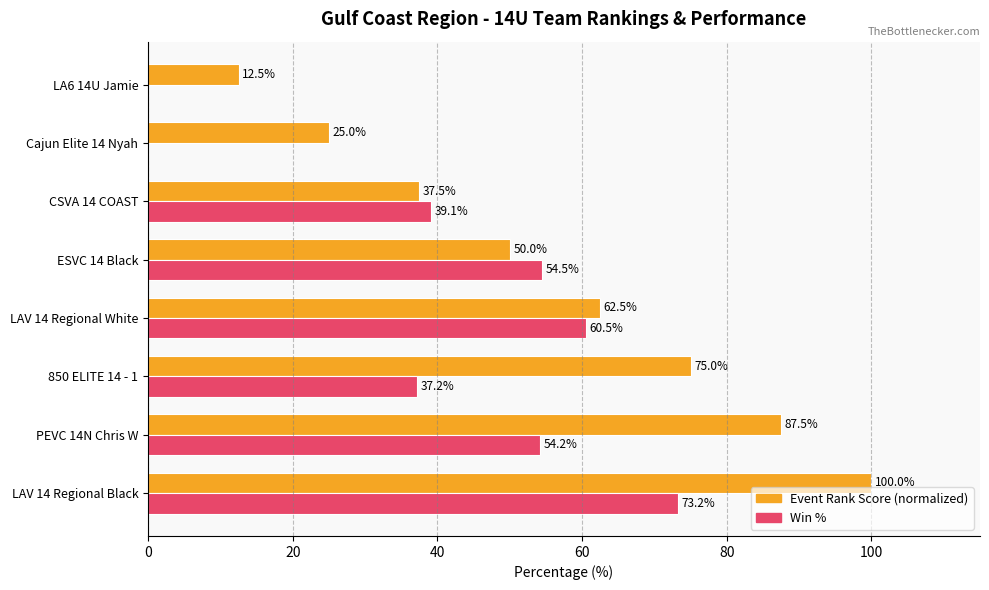

At which category does the chart reach its peak across all series?

LAV 14 Regional Black